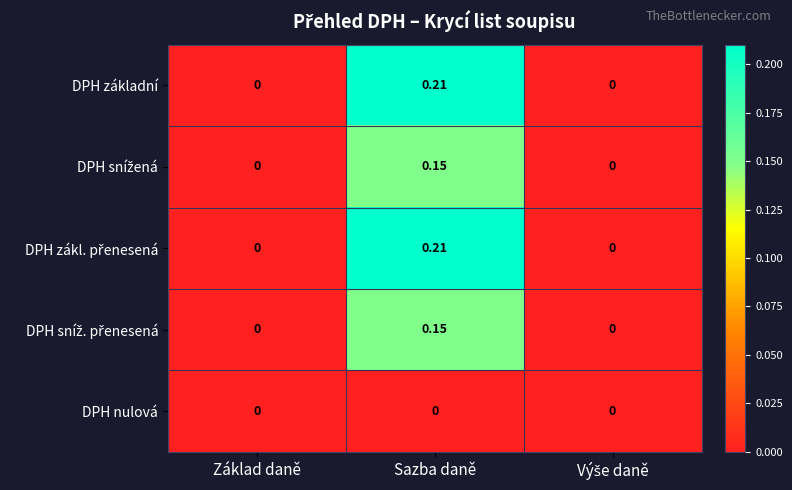

Which label corresponds to the largest value in the chart?

Sazba daně